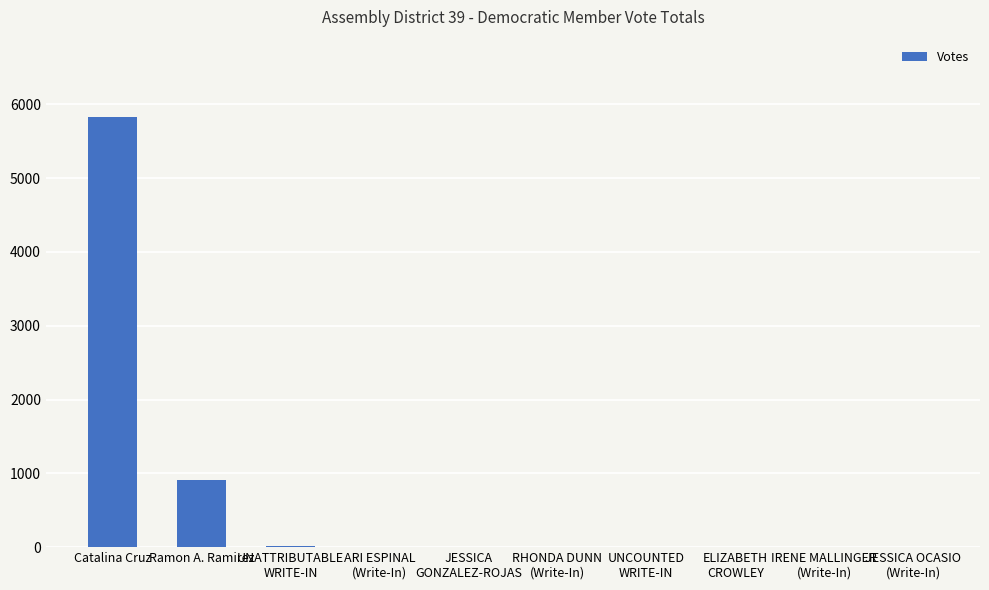

What is the sum of all values?

6769